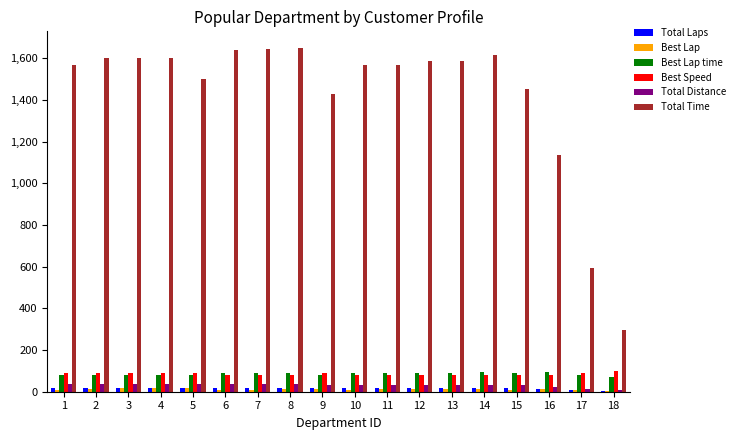

Which series has the largest total across all categories?

Total Time